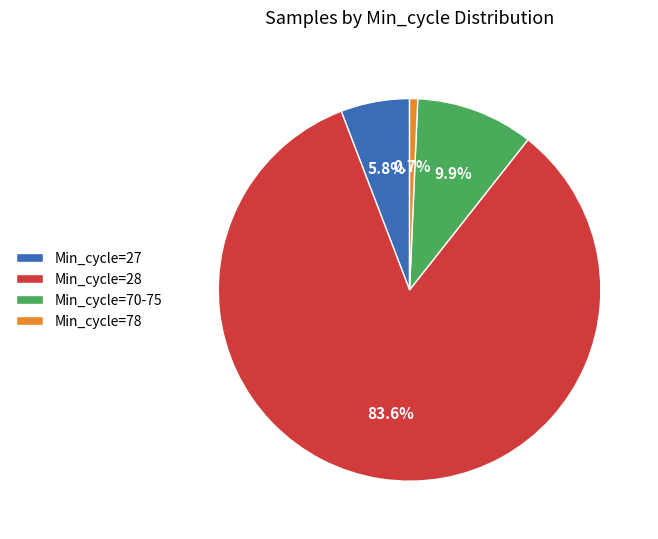

Is Min_cycle=28 the majority of the pie?

Yes